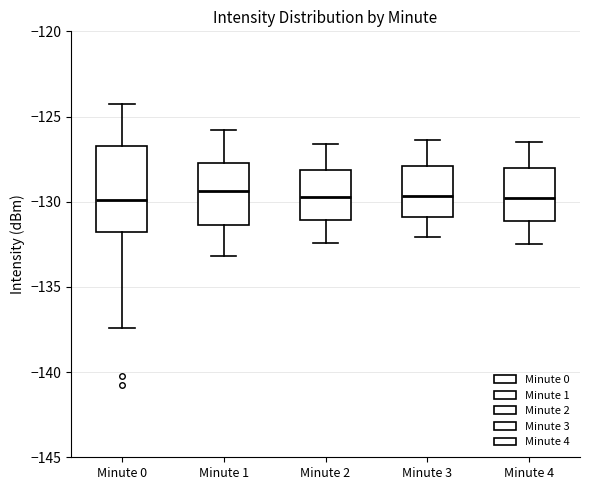

Where is the upper edge of the box for Minute 1 on the y-axis? The values are not printed on the chart, so give them approximately, as read against the axis.

-127.5